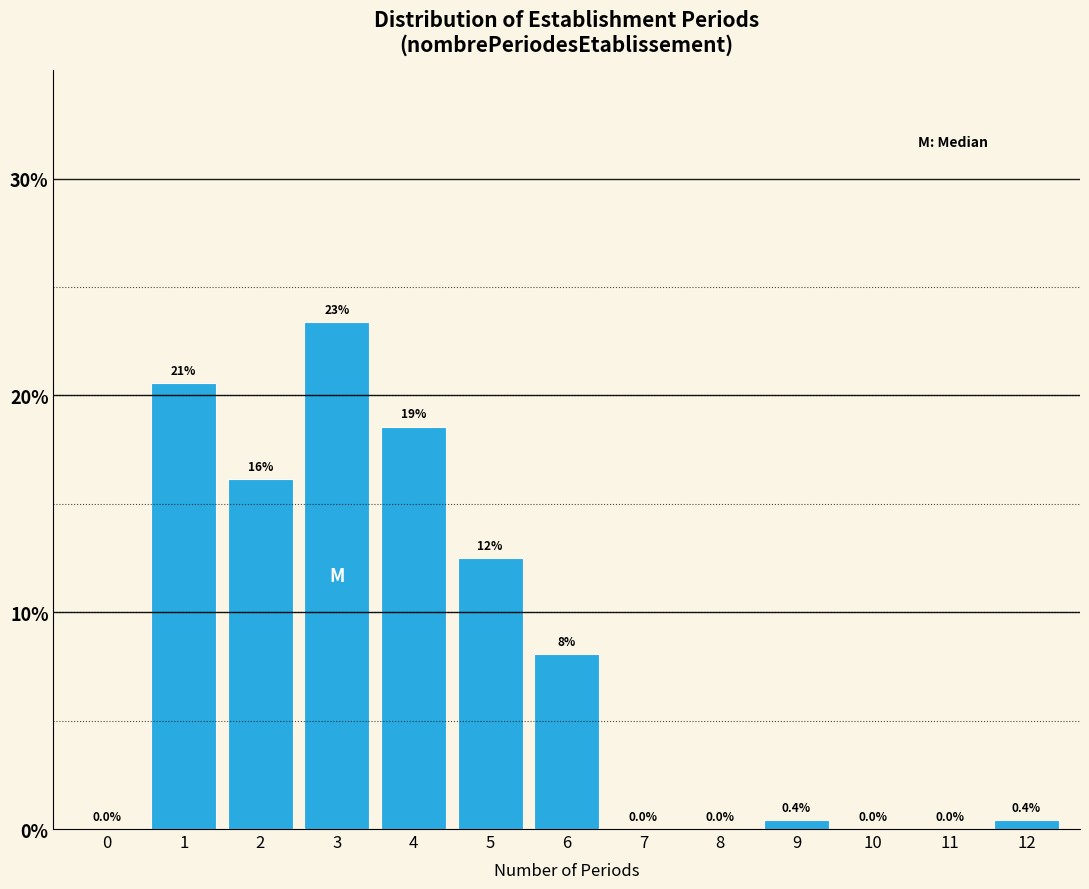

Reading left to right, extract all data points from this chart.

0=0.0	1=20.6	2=16.1	3=23.4	4=18.5	5=12.5	6=8.1	7=0.0	8=0.0	9=0.4	10=0.0	11=0.0	12=0.4